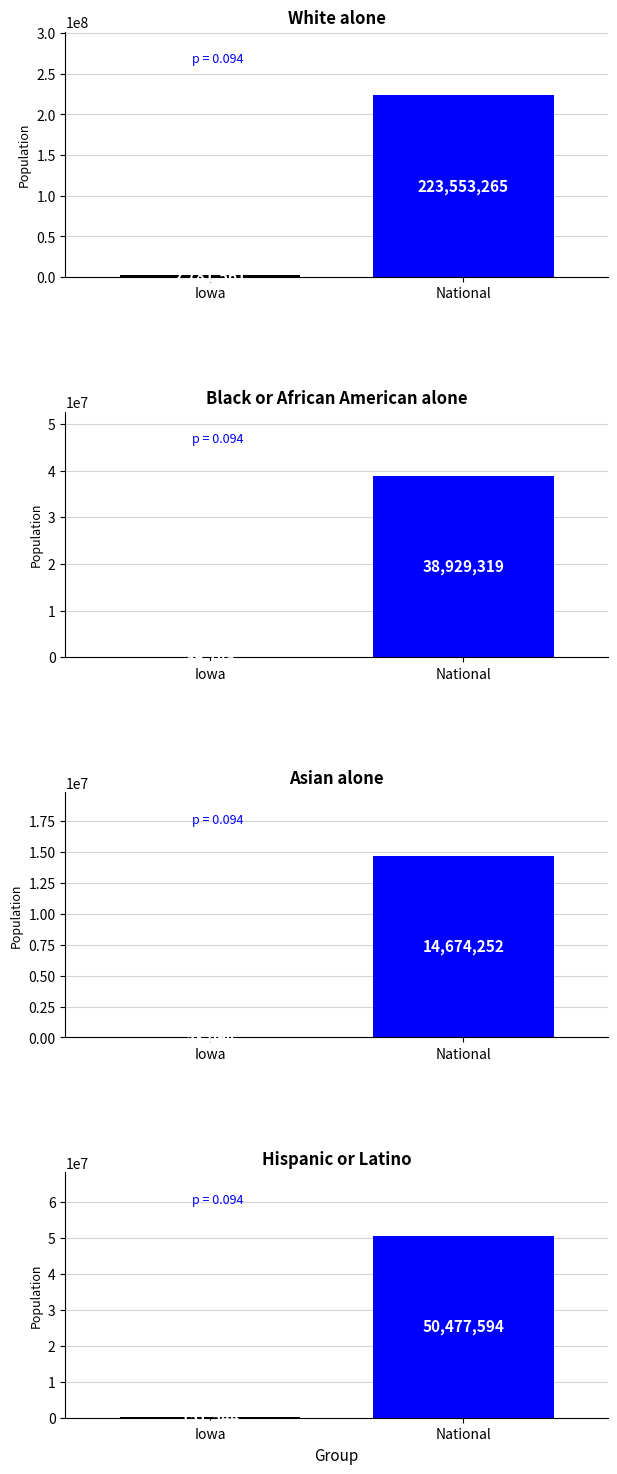

What is the average value of the Iowa series?

435194